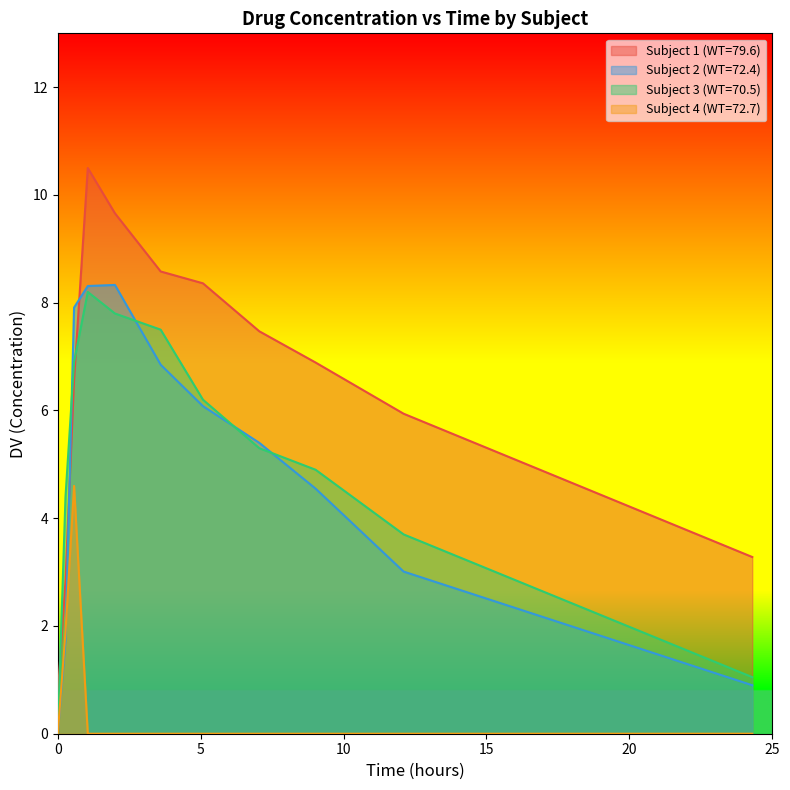

How many intersections are there between Subject 1 (WT=79.6) and Subject 2 (WT=72.4)?

2